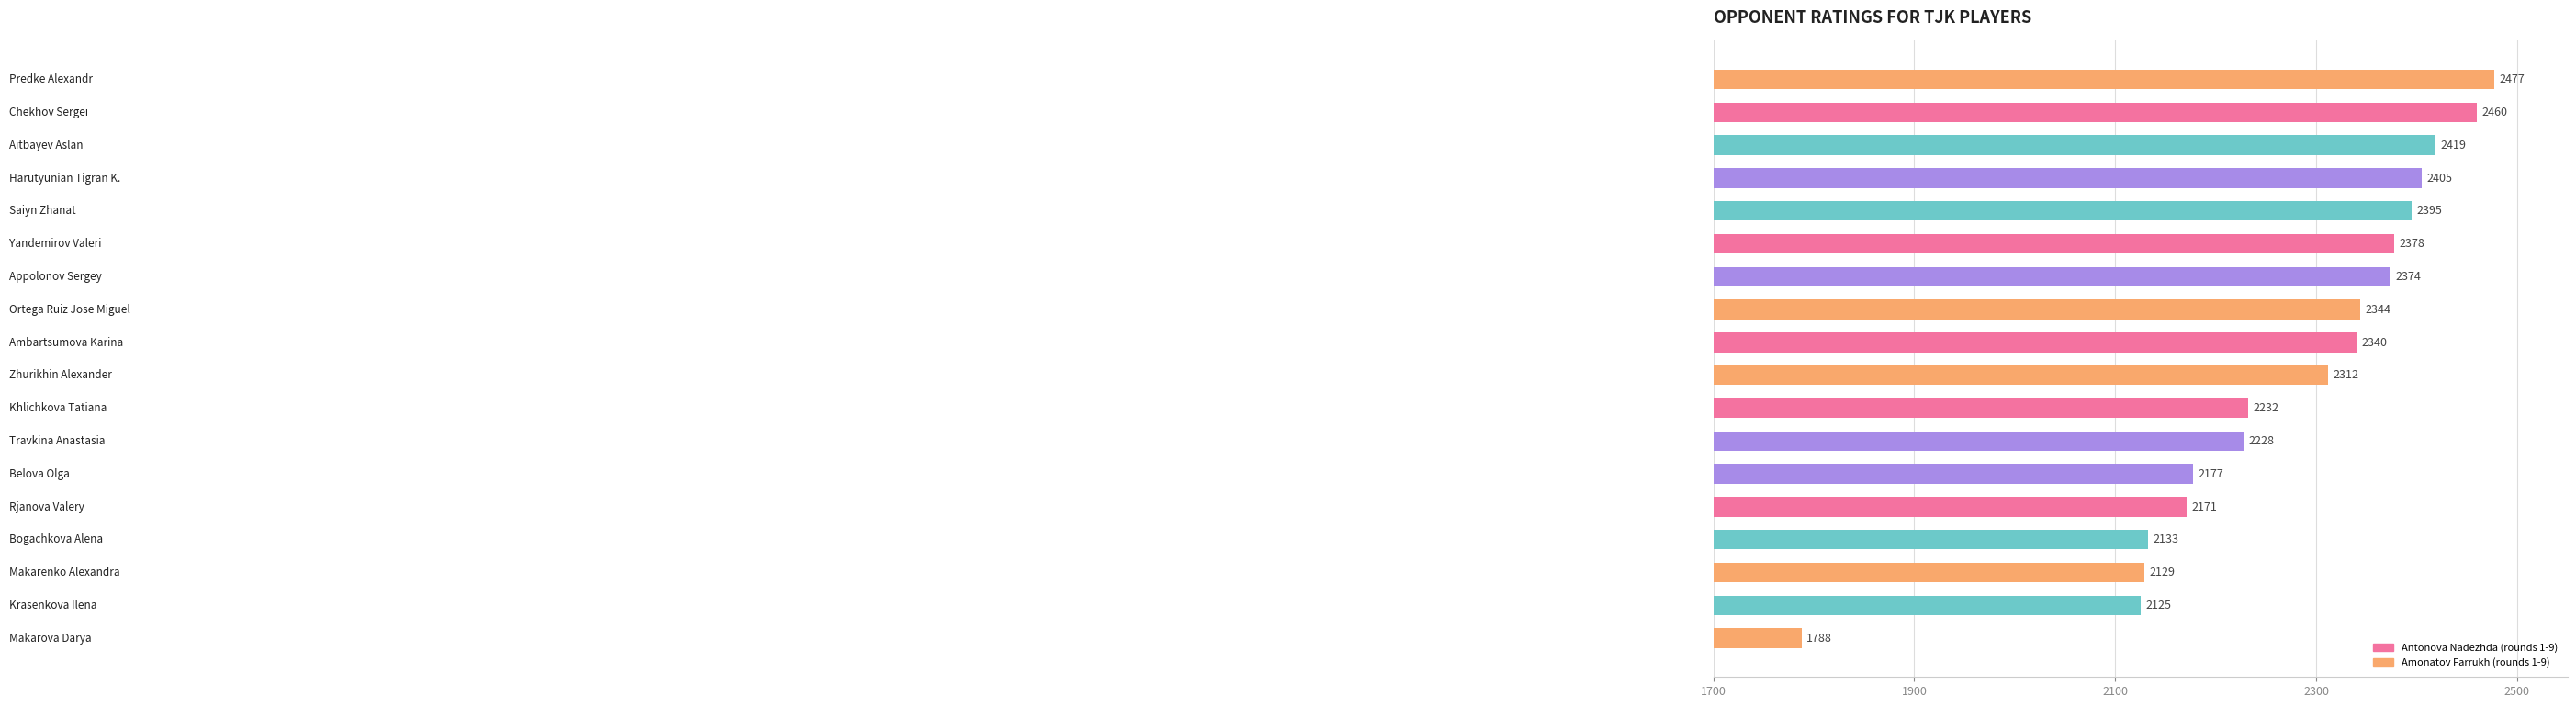

What is the sum of all values?

40887